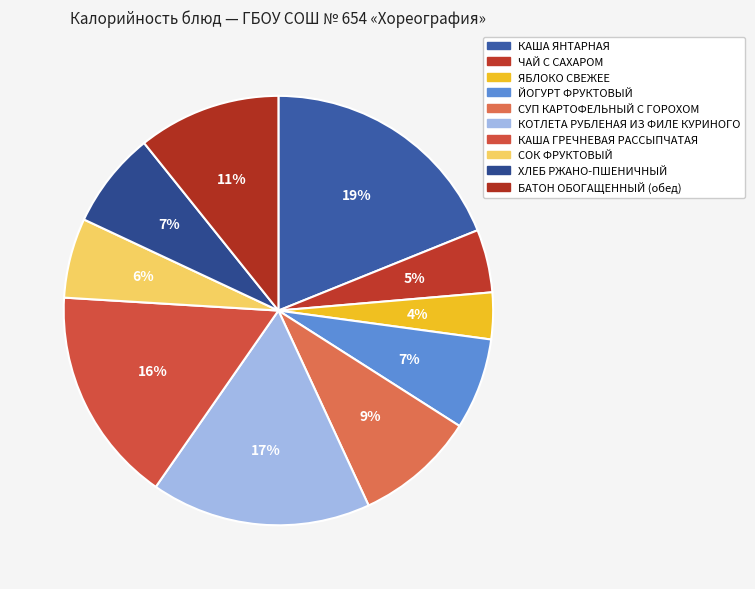

The БАТОН ОБОГАЩЕННЫЙ (обед) slice represents 11% of the pie. True or false?

True